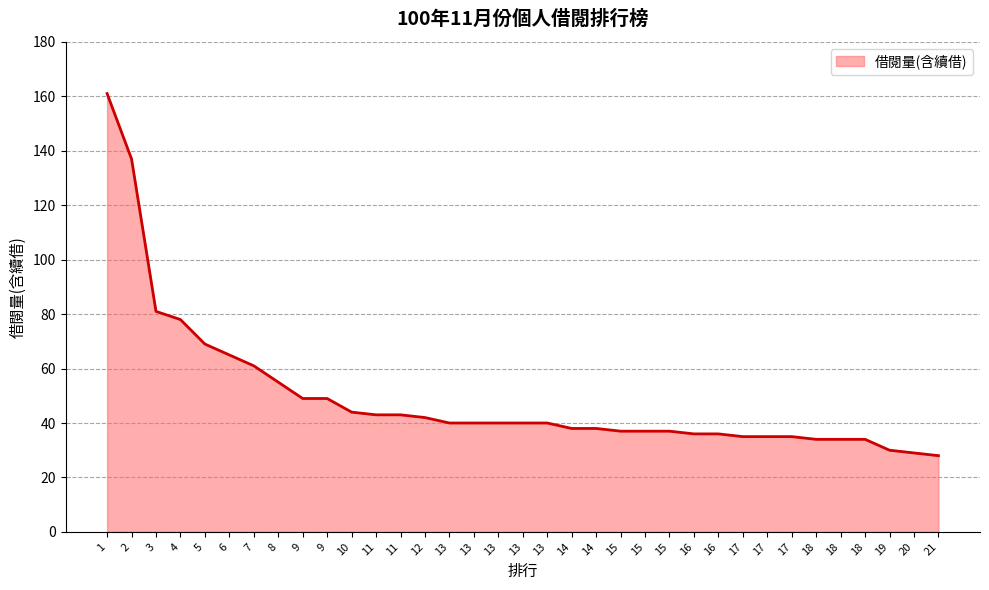

How many lines are shown in the chart?

1